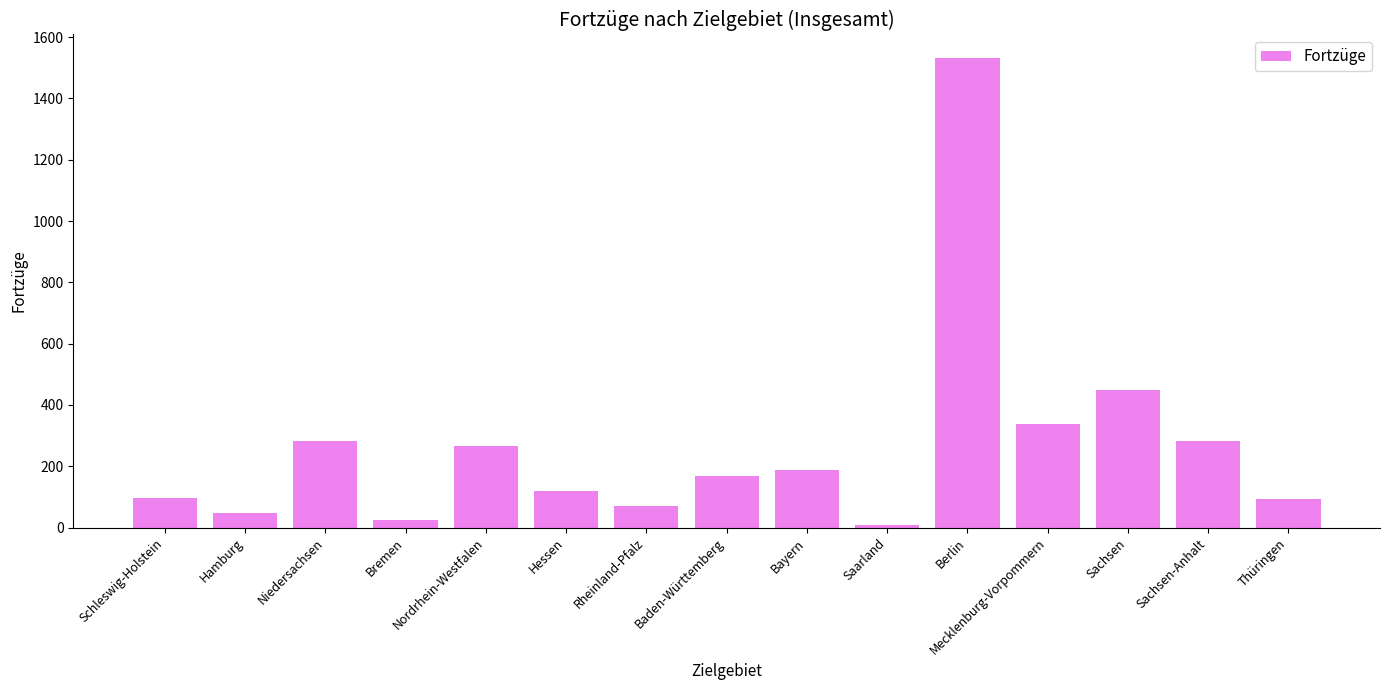

What is the sum of the values at Sachsen-Anhalt and Hessen?

403